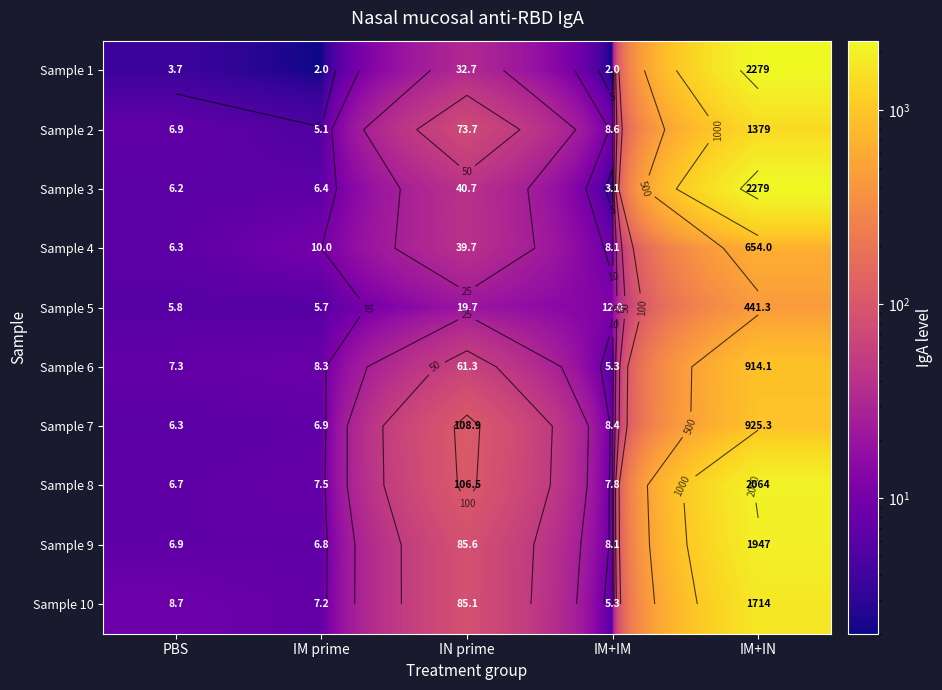

The Sample 8 series shows 106.5 at IN prime. True or false?

True